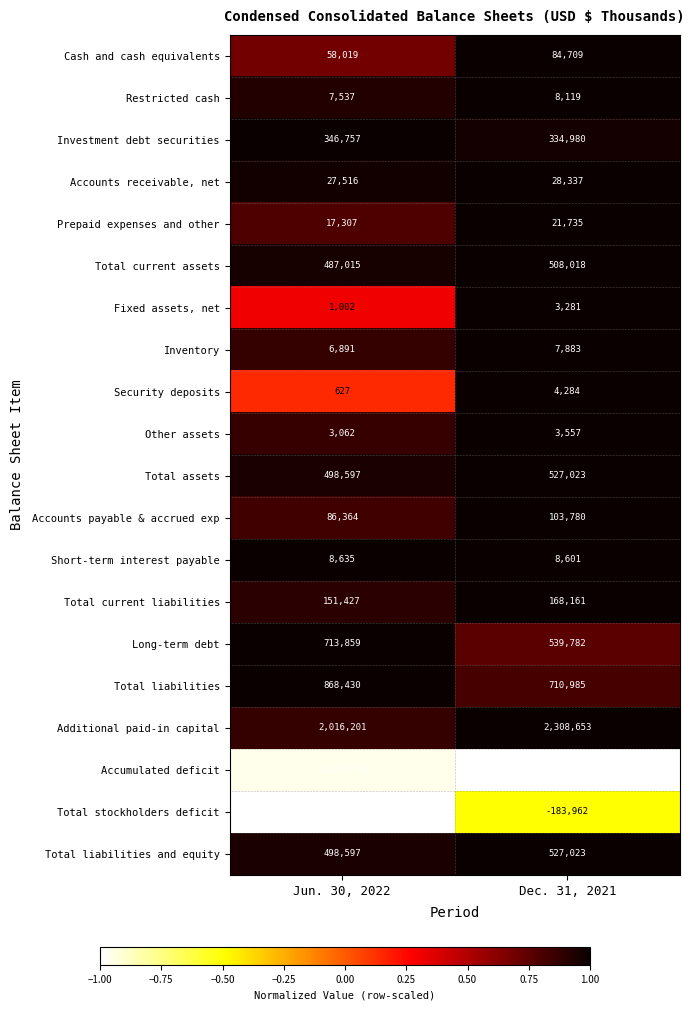

What is the sum of all Fixed assets, net values?

4283